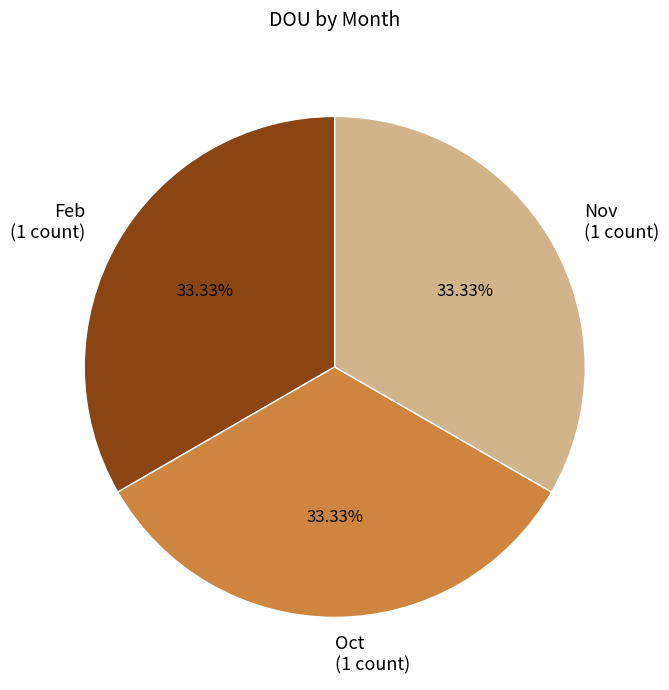

Combined, do Oct (1 count) and Nov (1 count) account for over 50%?

Yes